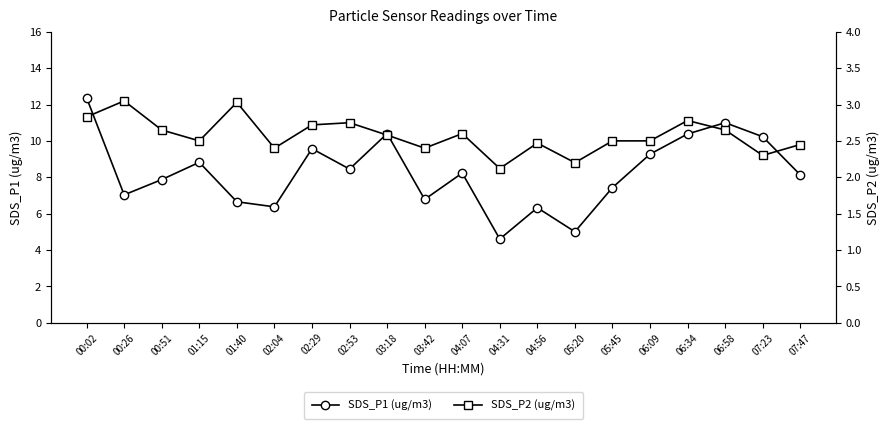

What is the label of the 7th point from the left?

02:29